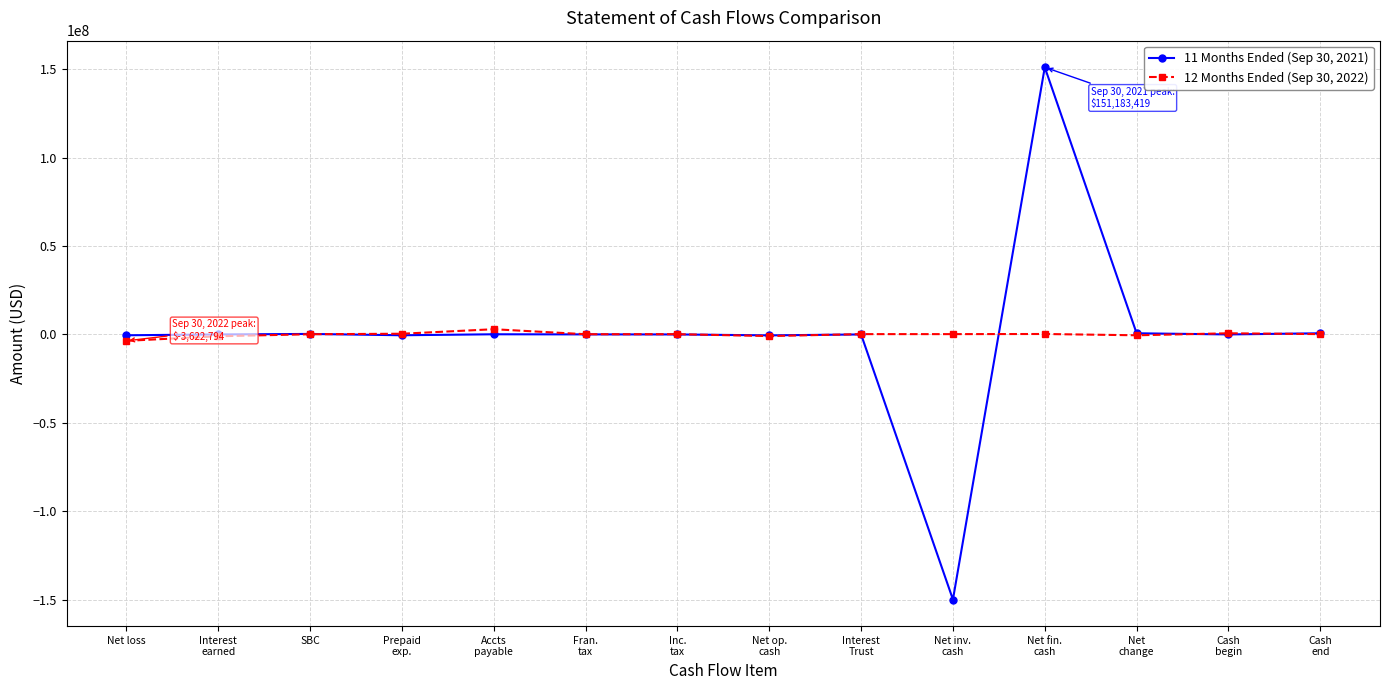

What is the minimum value for 12 Months Ended (Sep 30, 2022)?

-3622794